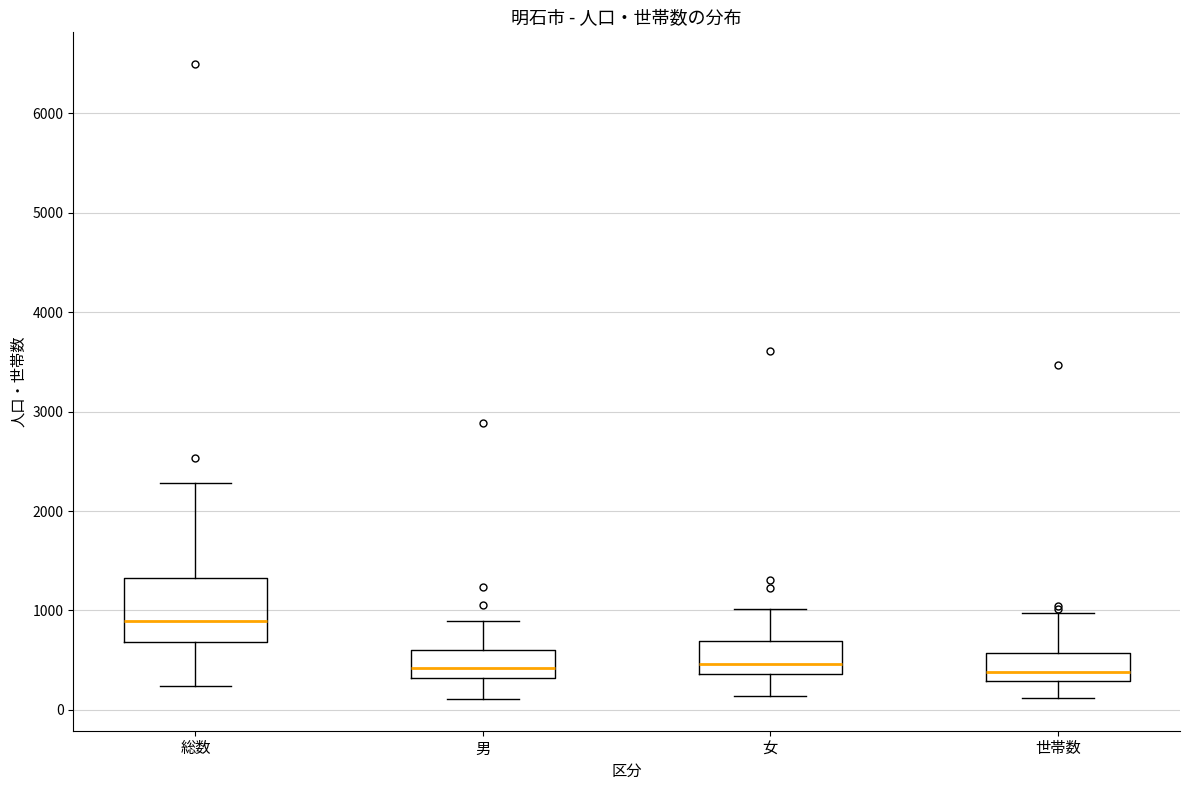

Reading left to right, read every box against the y-axis: the position of its median line, the range the box covers, and the ends of its whiskers. The values are not printed on the chart, so give them approximately, as read against the axis.

総数: median 900, box 700 to 1300, whiskers 200 to 2300
男: median 400, box 300 to 600, whiskers 100 to 900
女: median 500, box 400 to 700, whiskers 100 to 1000
世帯数: median 400, box 300 to 600, whiskers 100 to 1000